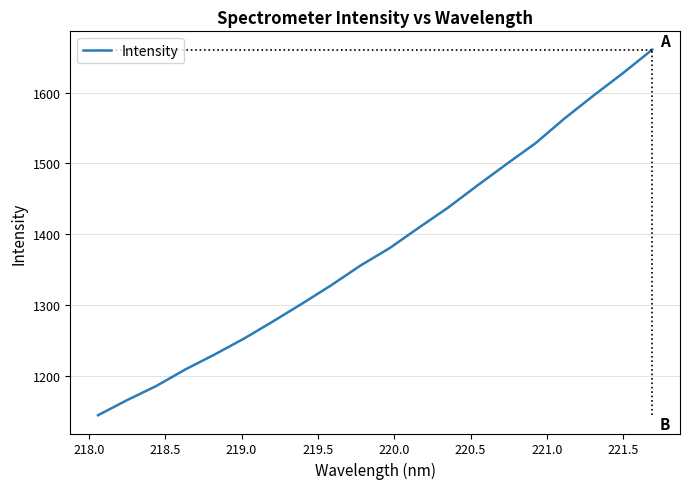

What is the highest value of the Intensity series?

1660.5